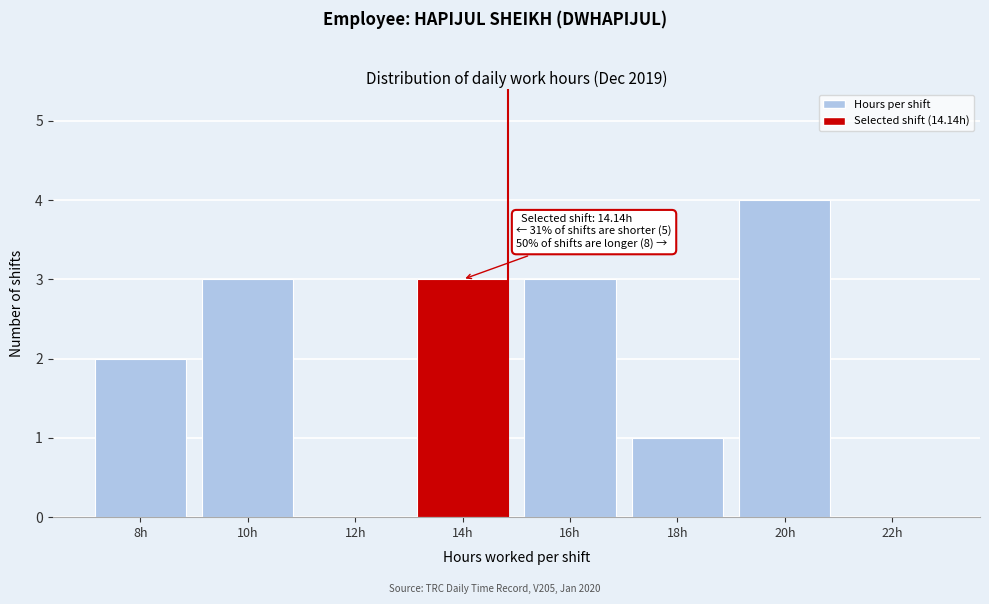

Reading left to right, what are all the values shown in this chart?

8h=2	10h=3	12h=0	14h=3	16h=3	18h=1	20h=4	22h=0